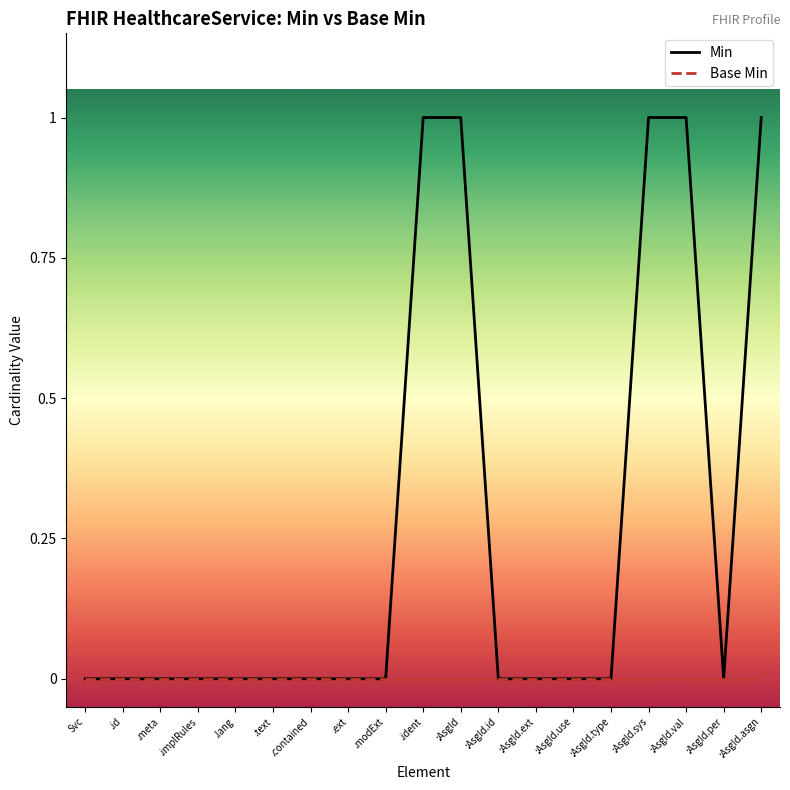

How many values in Min are above zero?

5